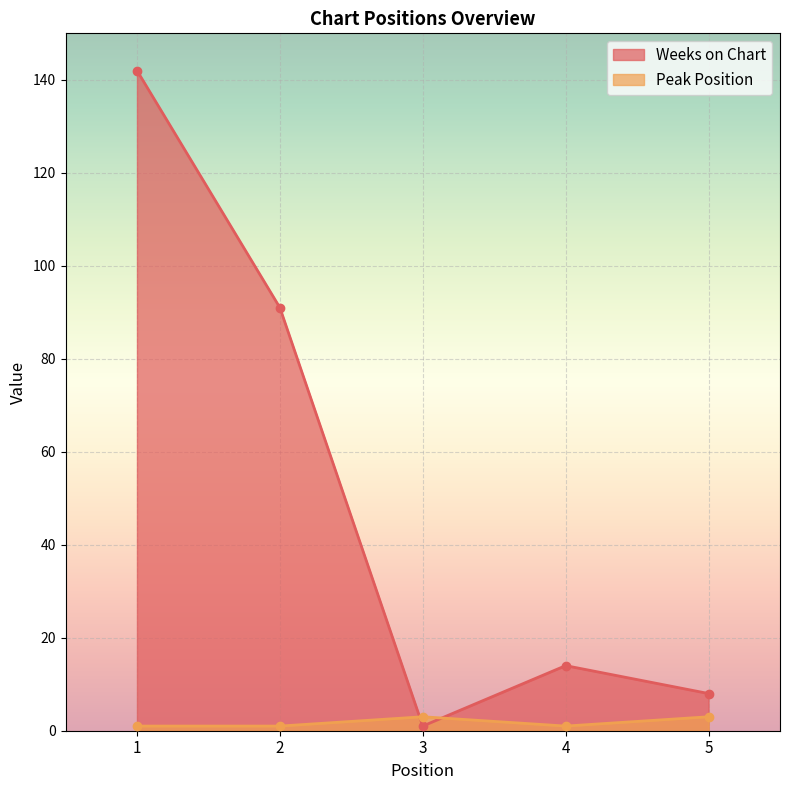

Where does the Weeks on Chart series first go above 14?

1